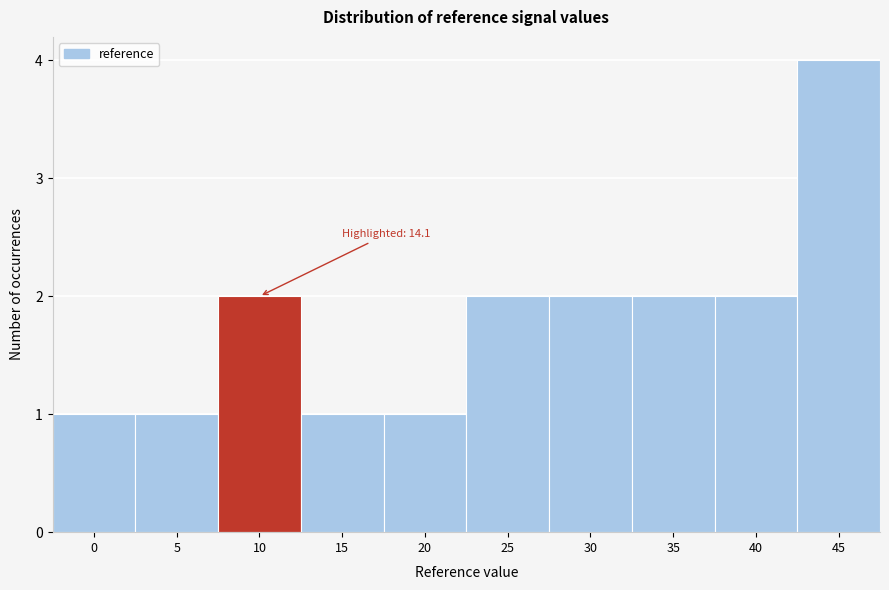

Reading left to right, extract all data points from this chart.

1	1	2	1	1	2	2	2	2	4